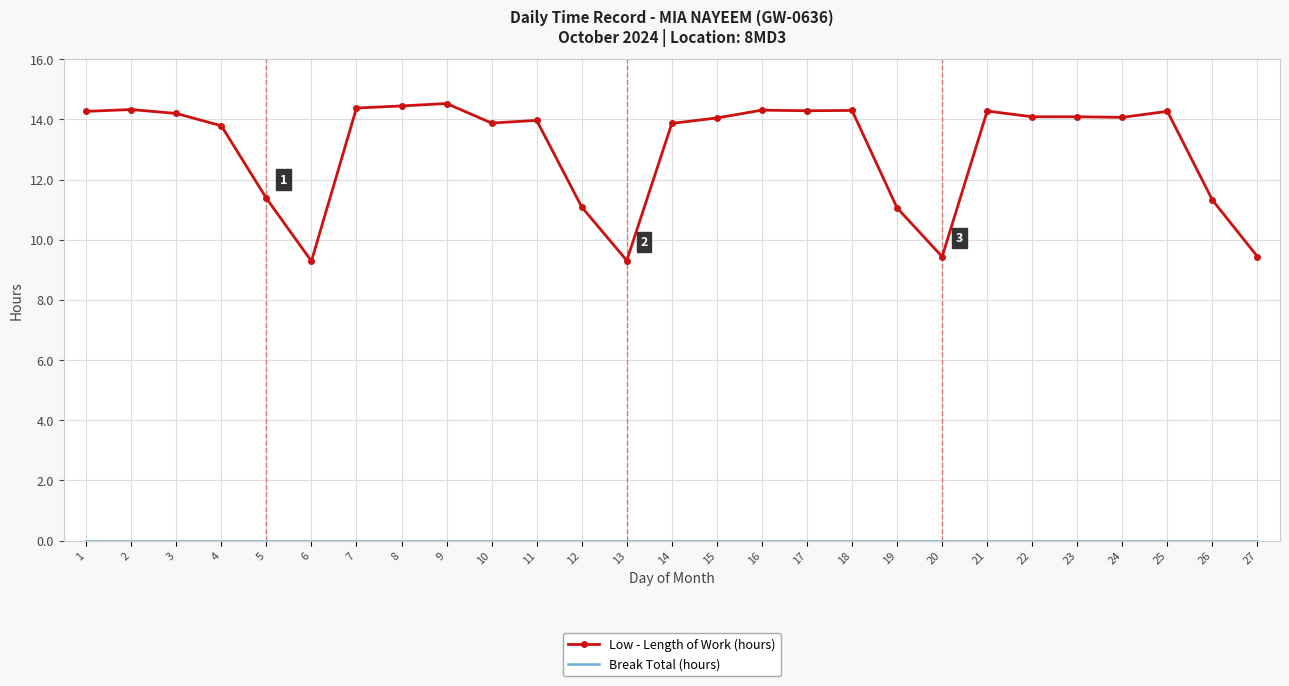

True or false: Low - Length of Work (hours) has a value of 12.2 at 6.

False